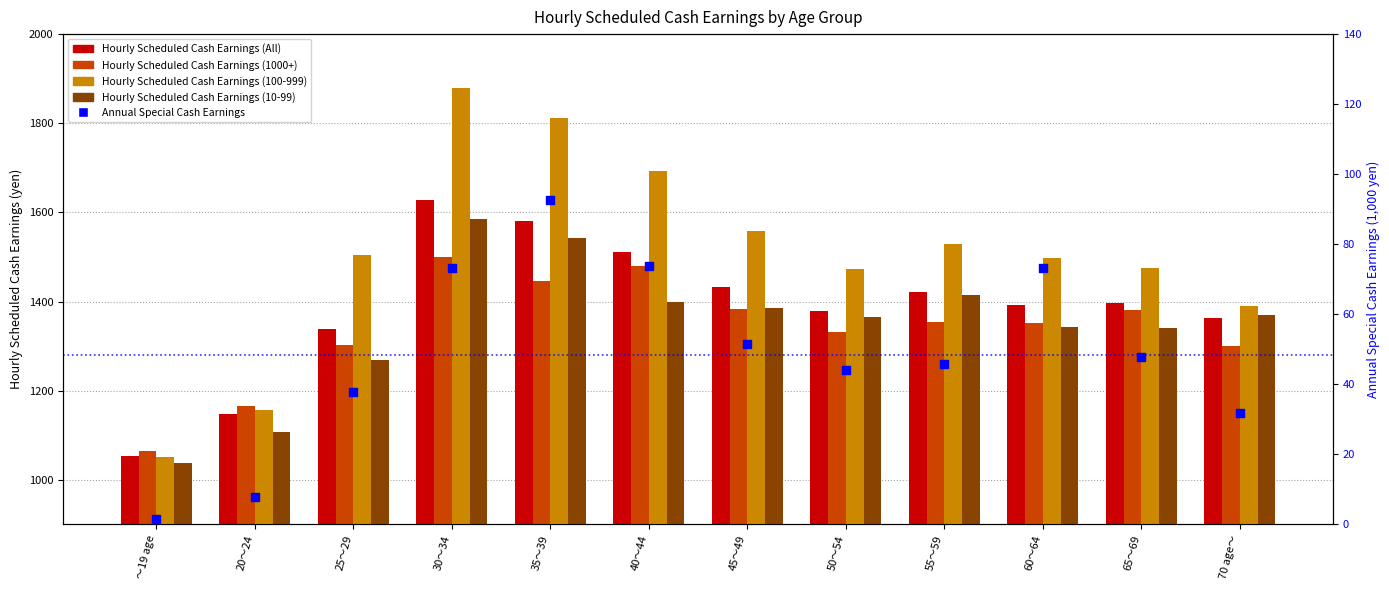

Is the value of Hourly Scheduled Cash Earnings (10-99) at 25～29 greater than the value of Hourly Scheduled Cash Earnings (All) at 70 age～?

No